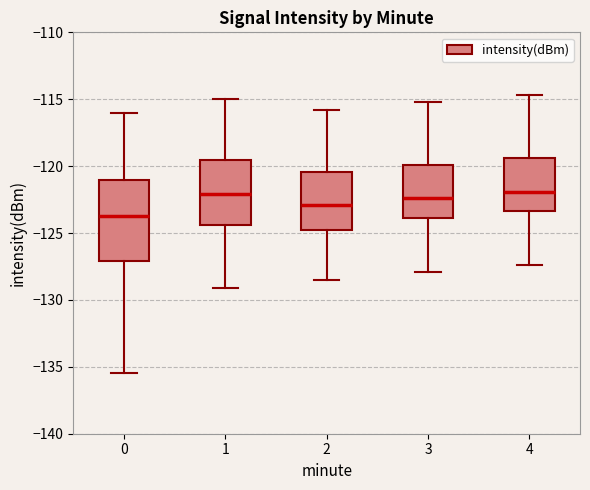

Which box is the tallest, from its lower edge to its upper edge?

0